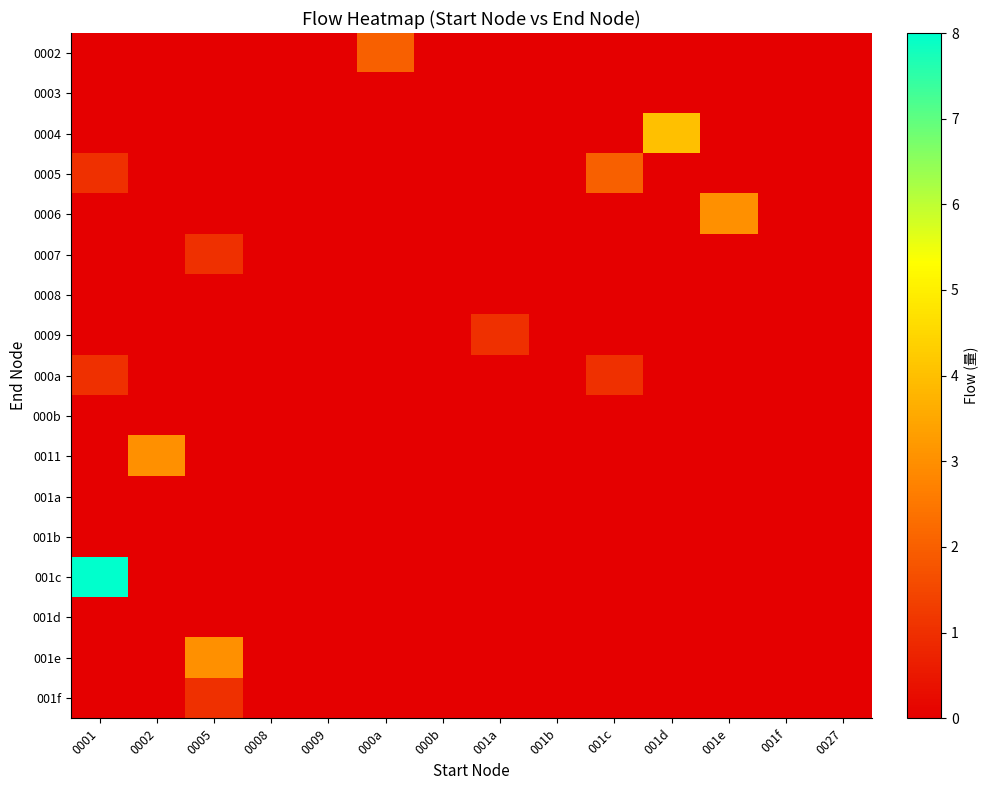

What is the total value across all series at 000a?

2